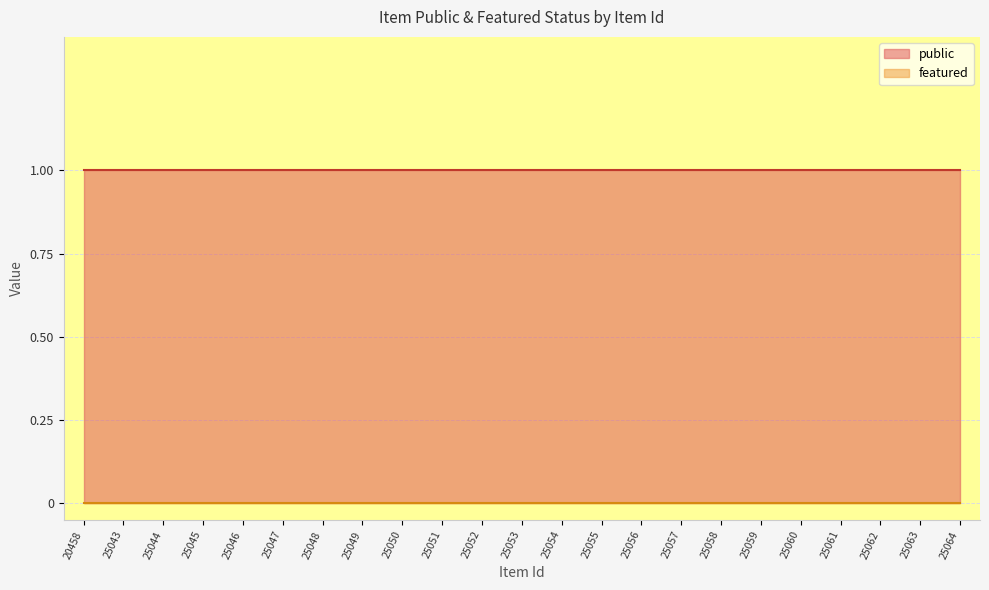

What is the total value across all series at 25044?

1